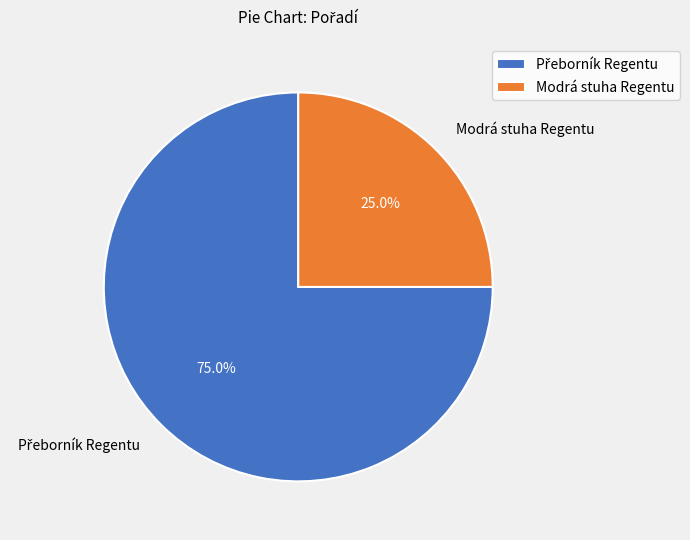

To the nearest percent, what percentage of the pie is Modrá stuha Regentu?

25%